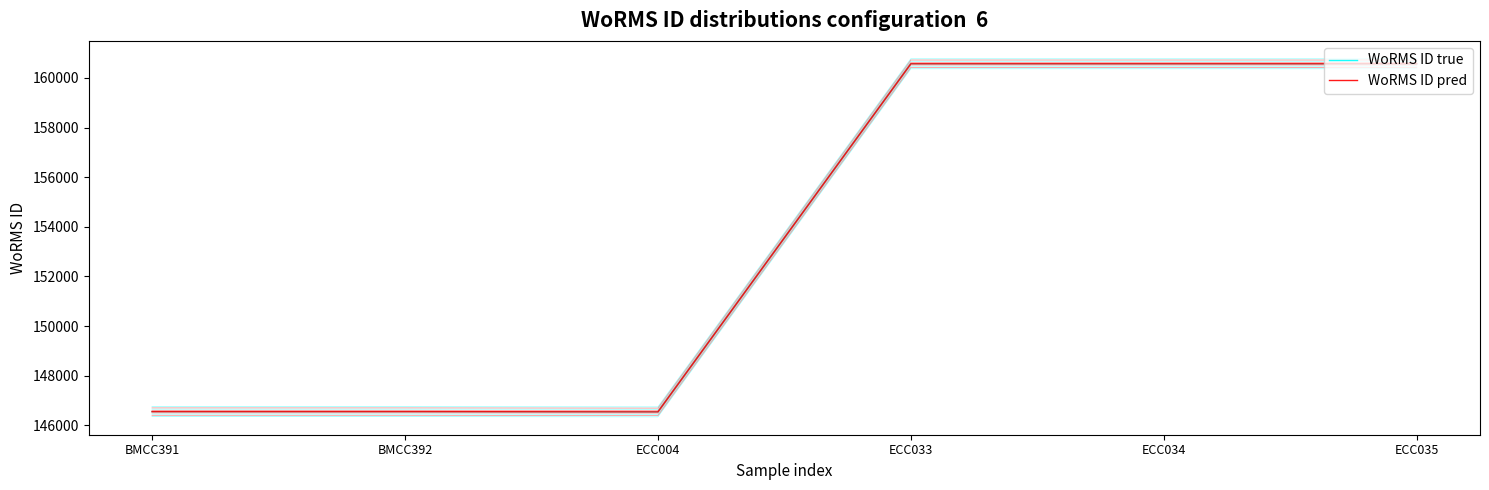

True or false: WoRMS ID true and WoRMS ID pred cross at least once.

False